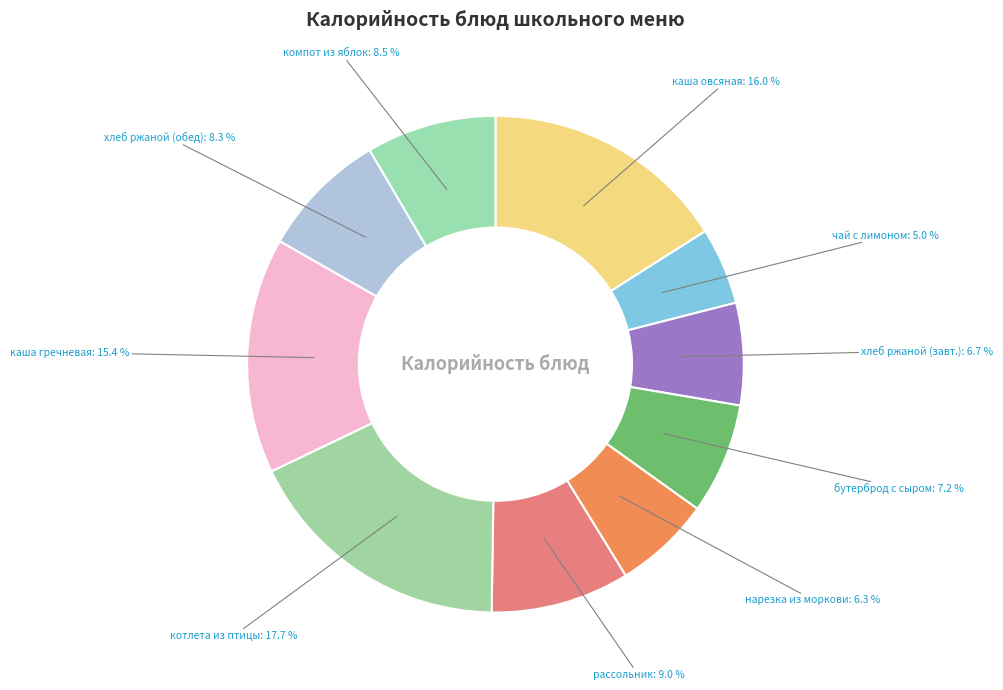

Is the sum of бутерброд с сыром and каша гречневая greater than half?

No